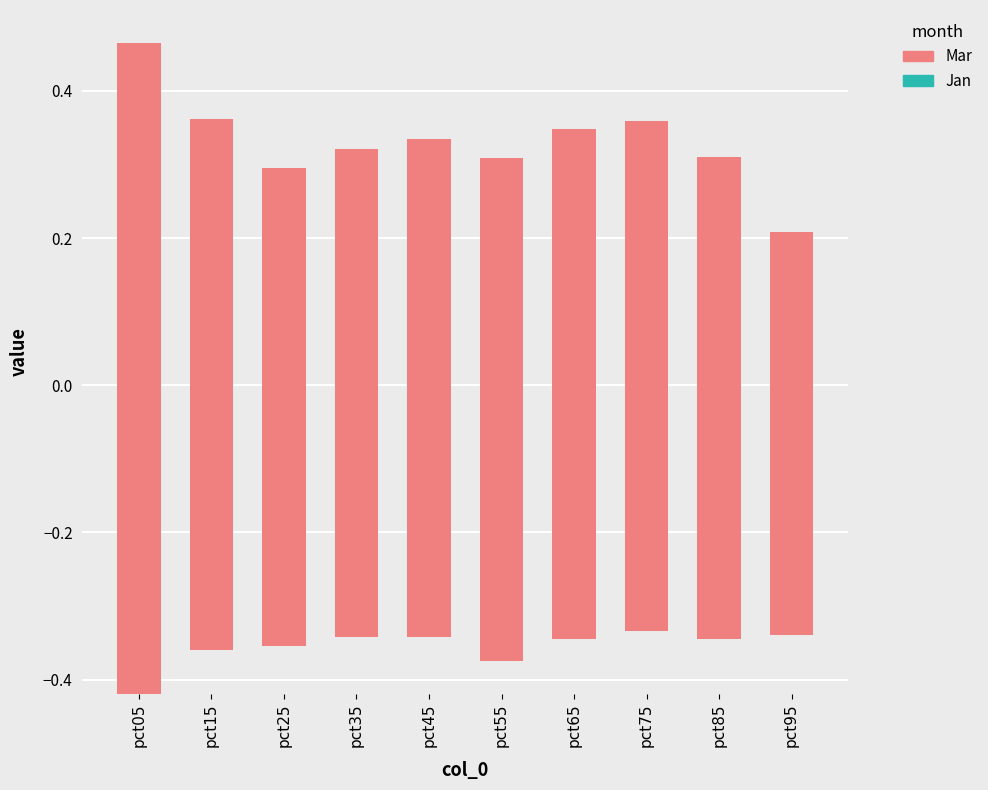

At which label is Jan closest to 0?

pct75